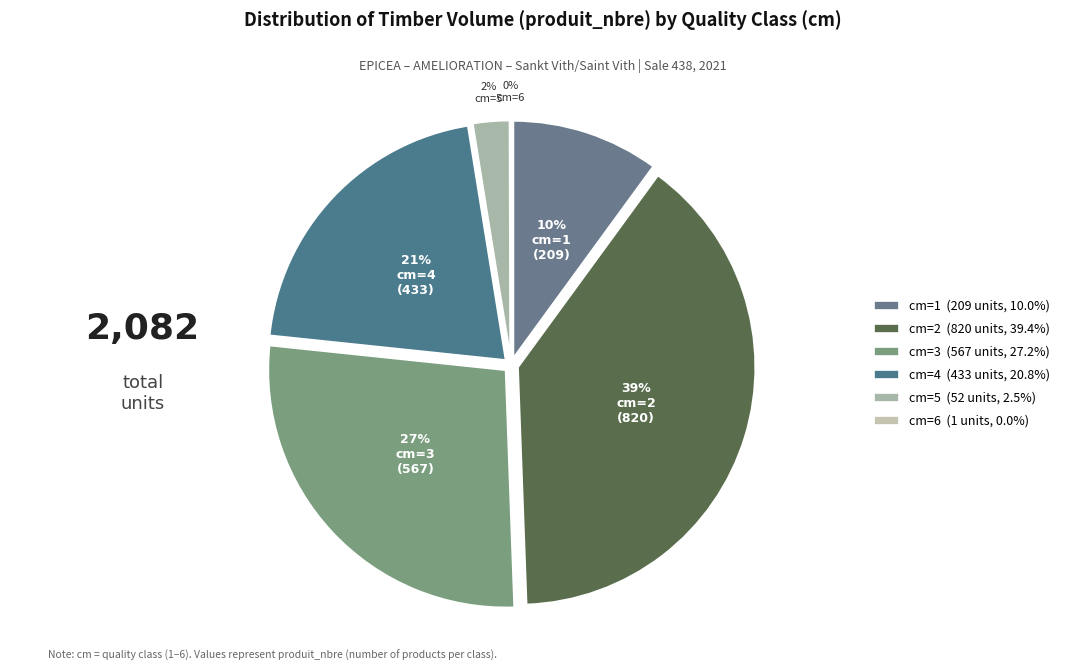

True or false: 1 accounts for 10% of the total.

True